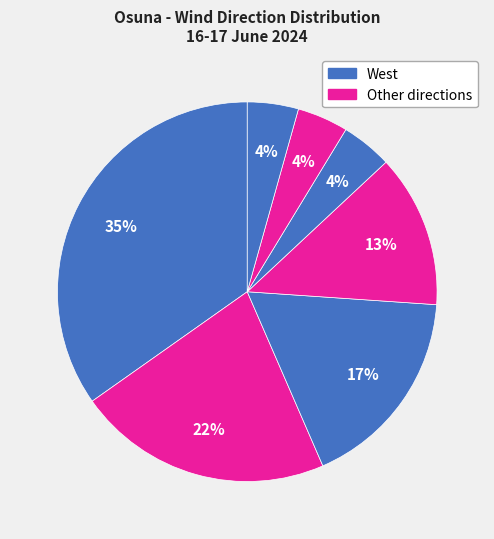

How many segments does this pie chart have?

7